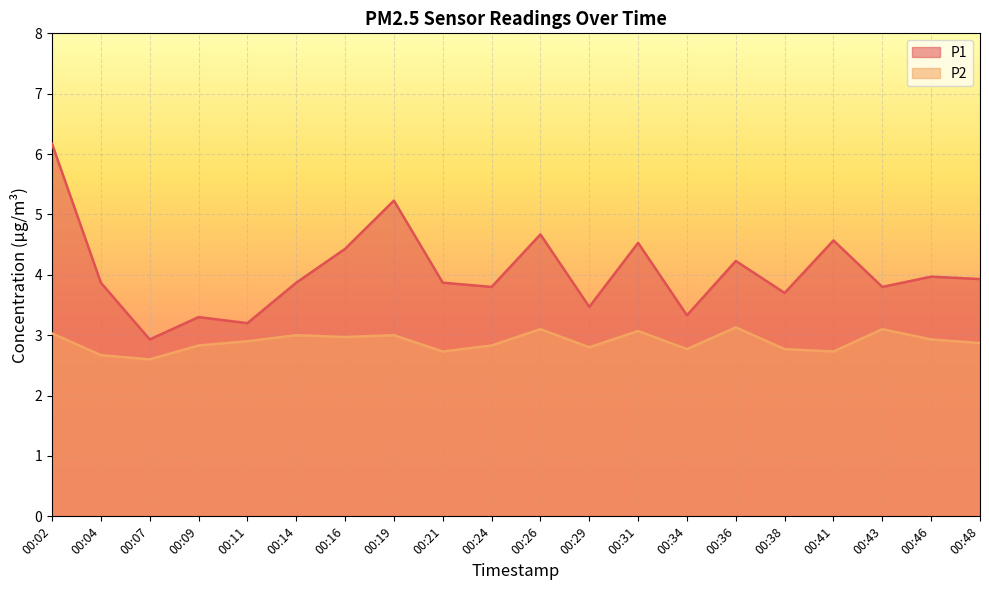

Rank the series by their maximum value, from lowest to highest.

P2, P1